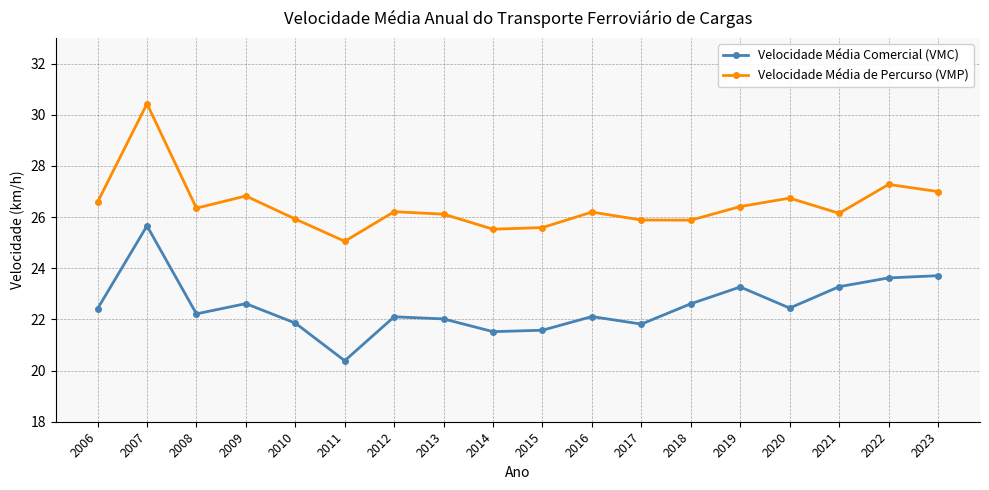

What is the value of the Velocidade Média Comercial (VMC) point at the 12th from the left?

21.8